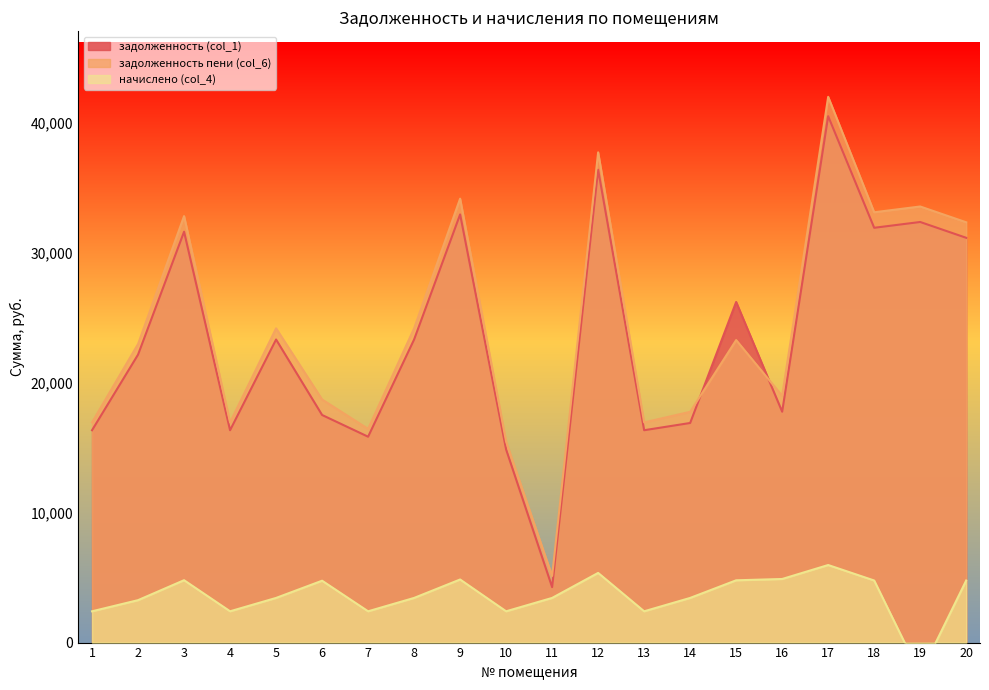

Rank the series by their maximum value, from highest to lowest.

задолженность пени (col_6), задолженность (col_1), начислено (col_4)